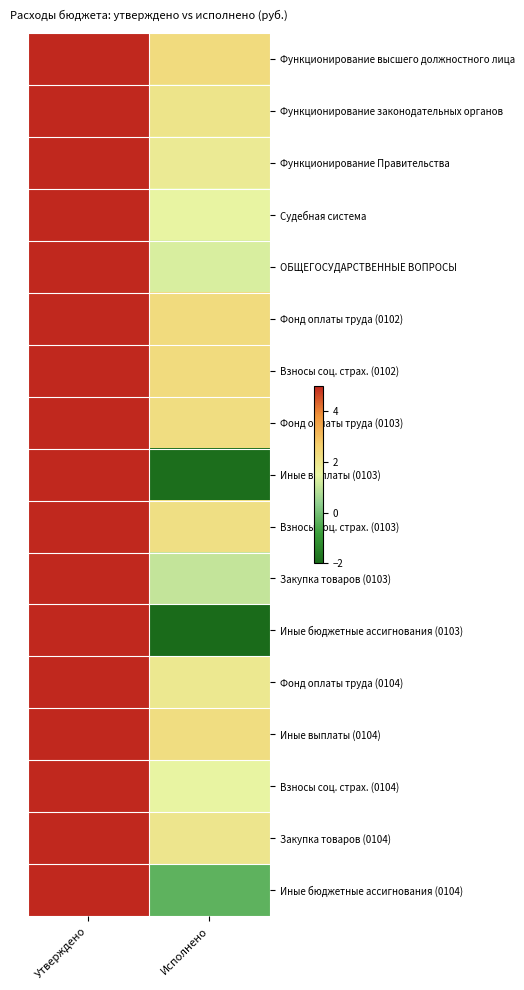

Which category has the lowest value across all series?

Исполнено